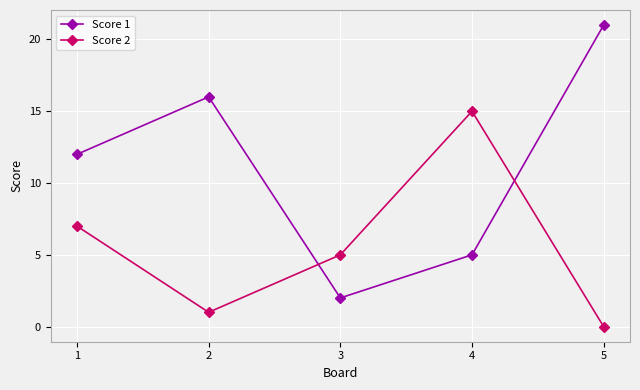

At which category does Score 1 reach its first local peak?

2